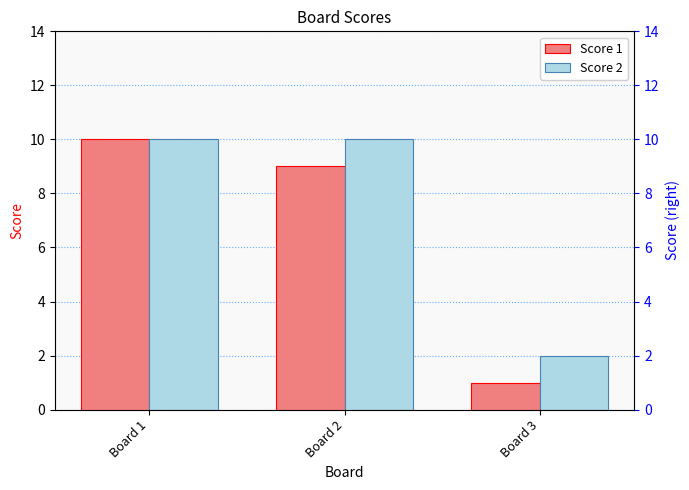

What is the difference between the maximum and minimum values in the Score 2 series?

8